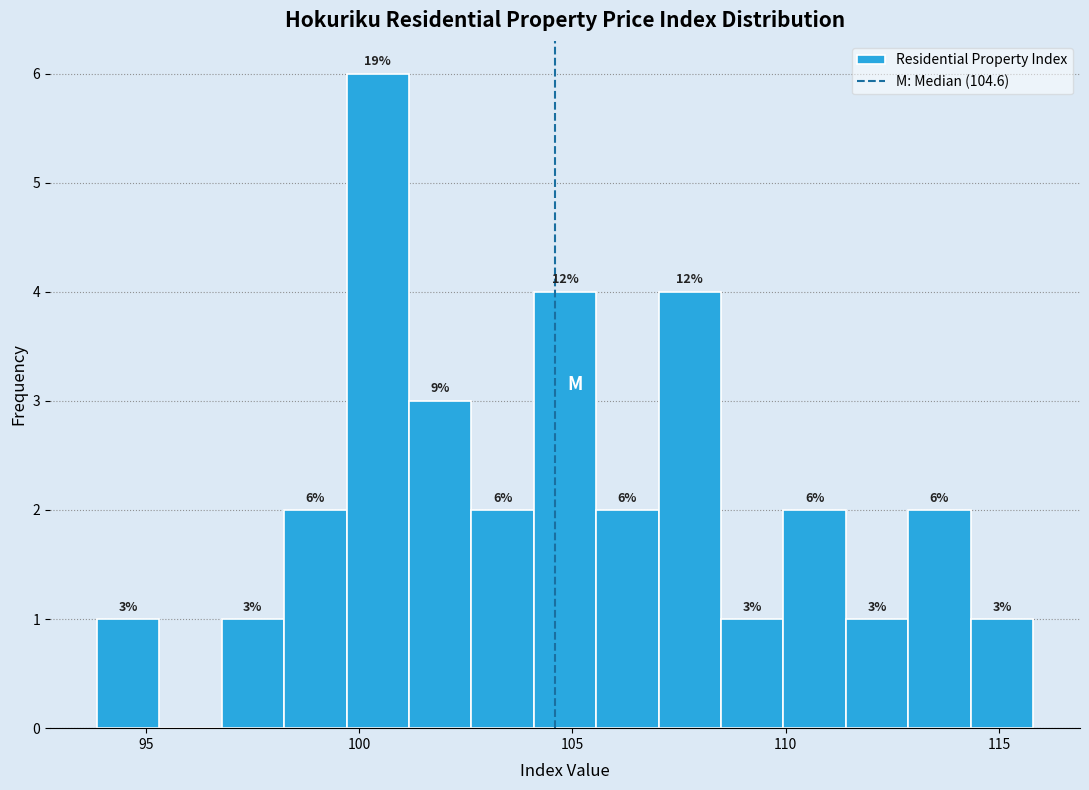

Around what value on the x-axis is the tallest bar? Give the approximate position of its centre, as read against the axis.

100.5